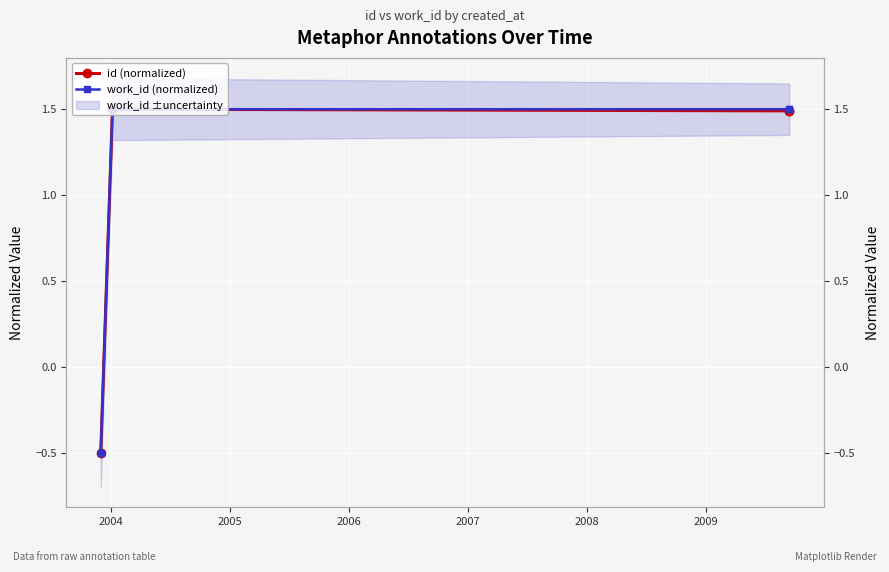

What is the value of the id (normalized) point at the 3rd from the left?

1.5